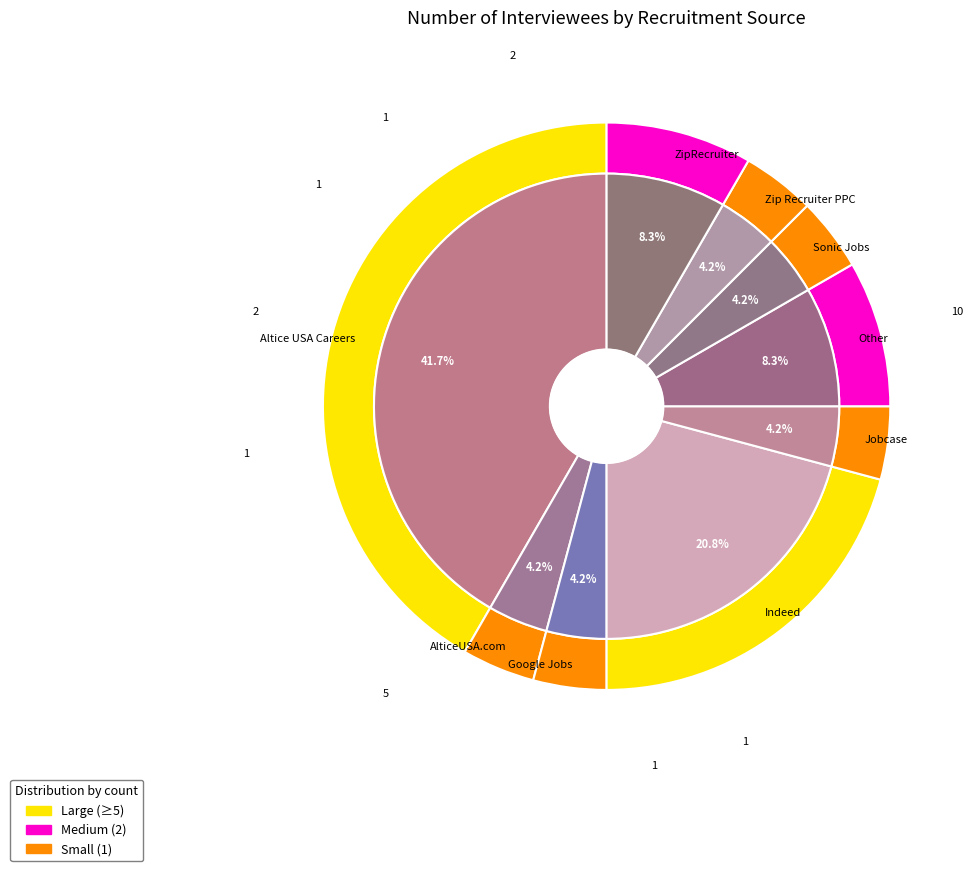

What percentage is the Indeed slice, to the nearest percent?

21%